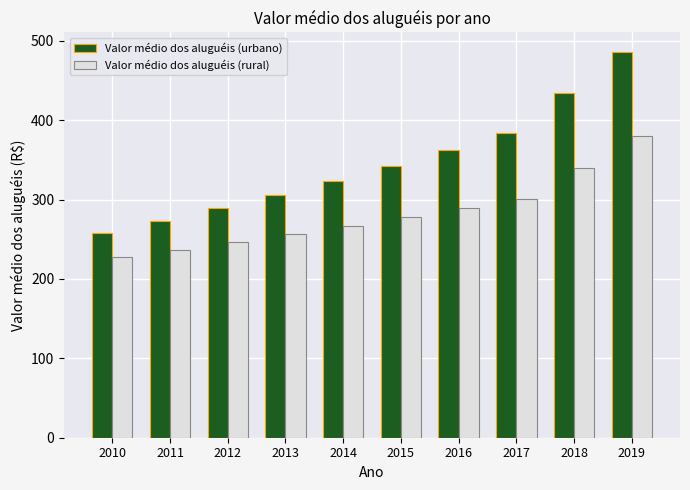

Which series has the largest total across all categories?

Valor médio dos aluguéis (urbano)